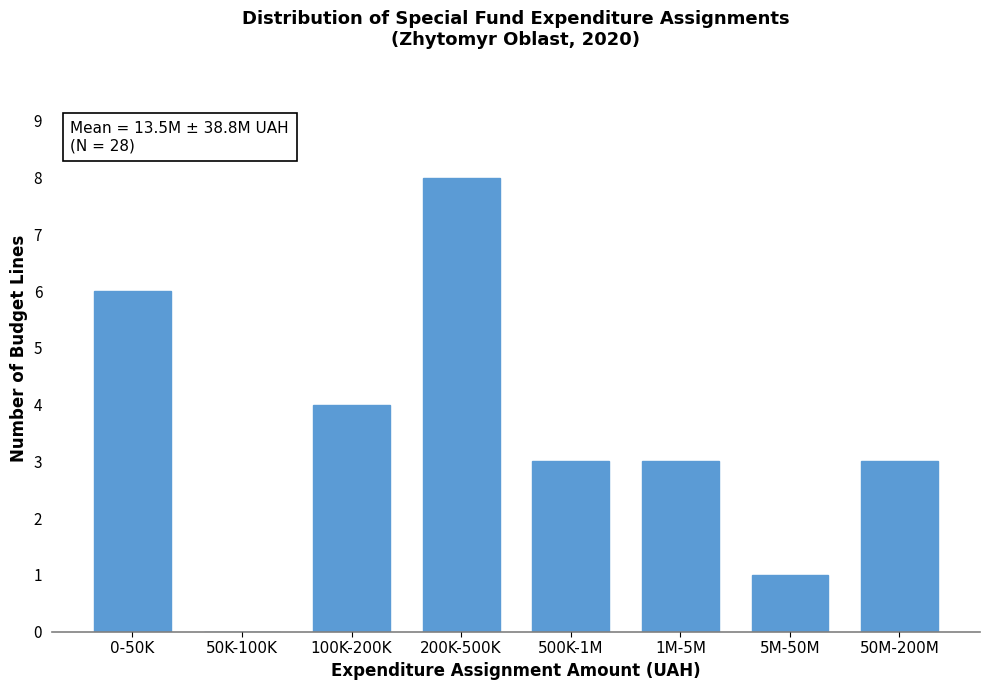

Reading right to left, transcribe all the data shown in this chart.

50M-200M=3	5M-50M=1	1M-5M=3	500K-1M=3	200K-500K=8	100K-200K=4	50K-100K=0	0-50K=6